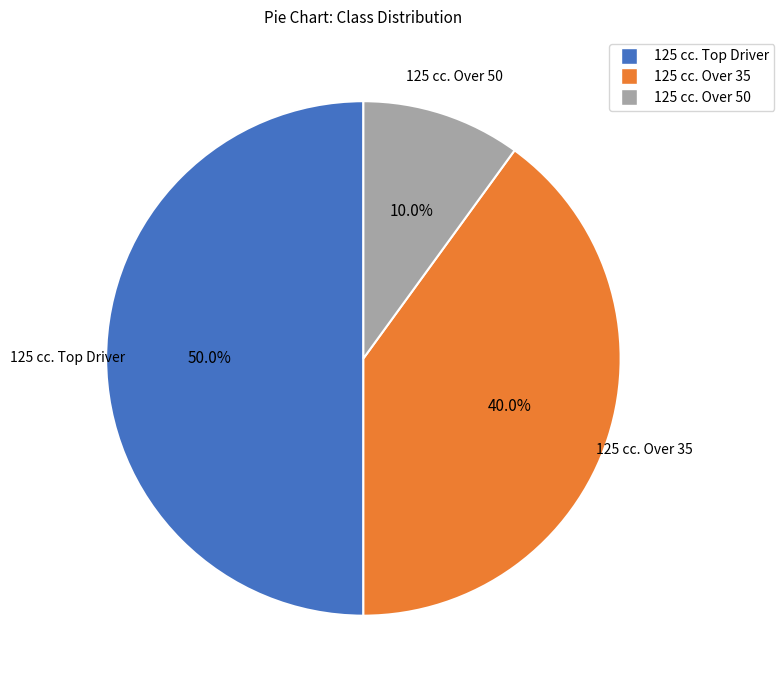

To the nearest percent, what percentage of the pie is 125 cc. Over 50?

10%